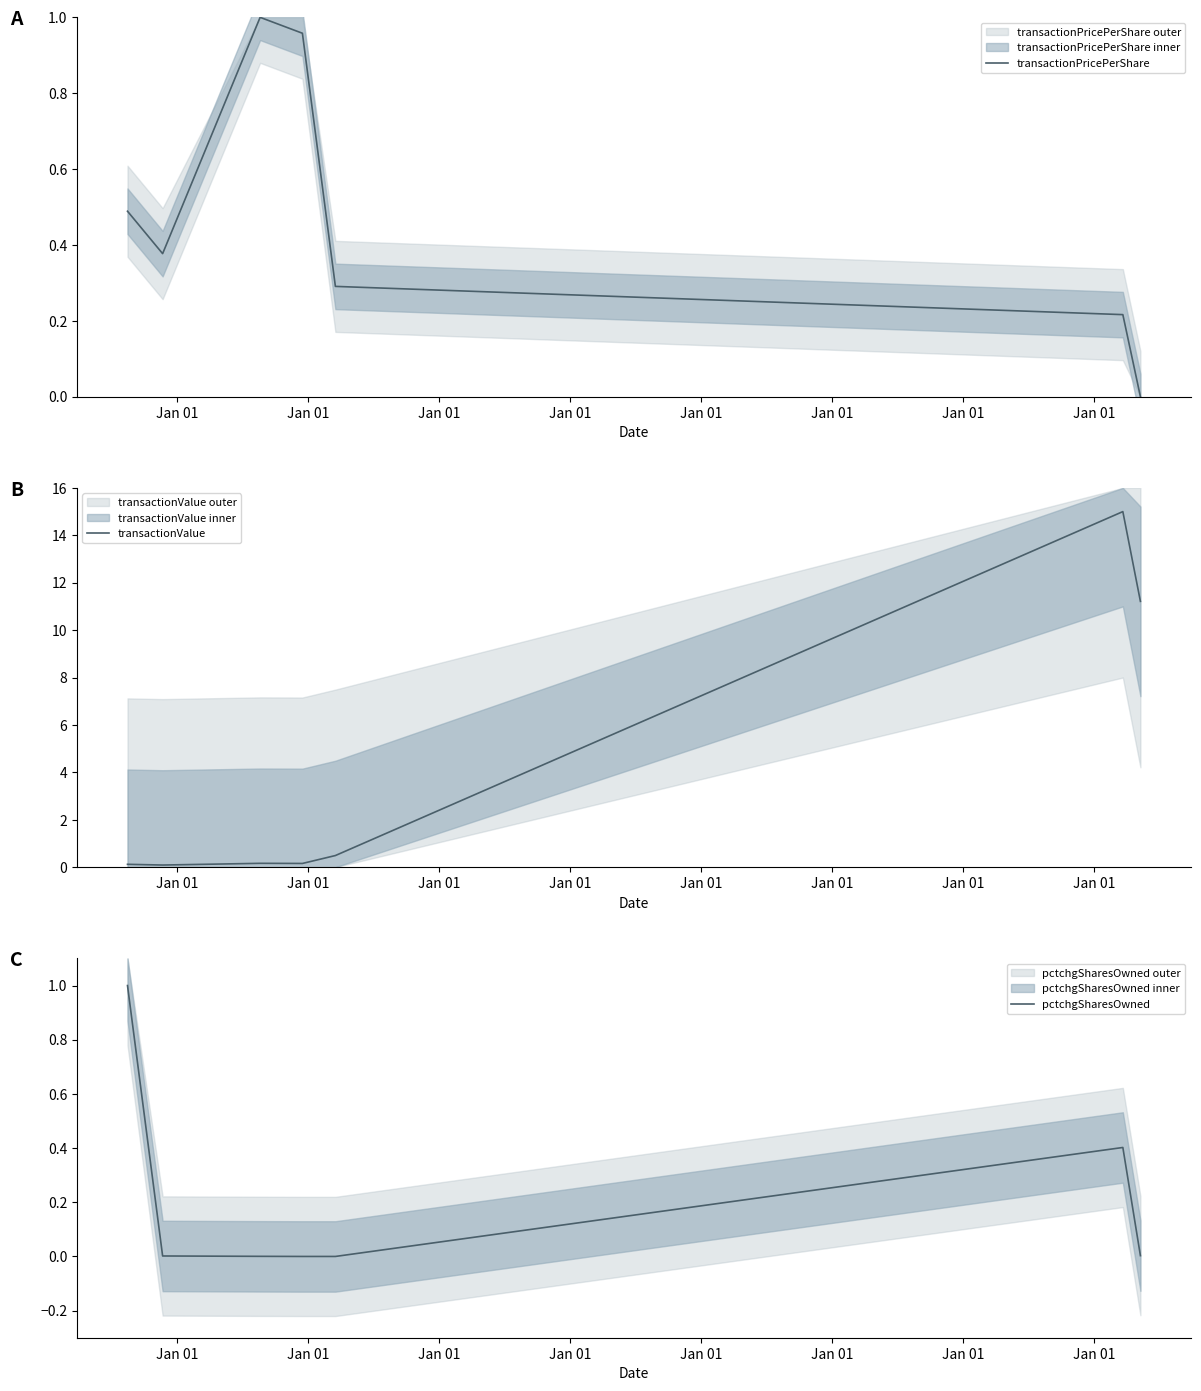

What is the average value of the transactionPricePerShare series?

0.5